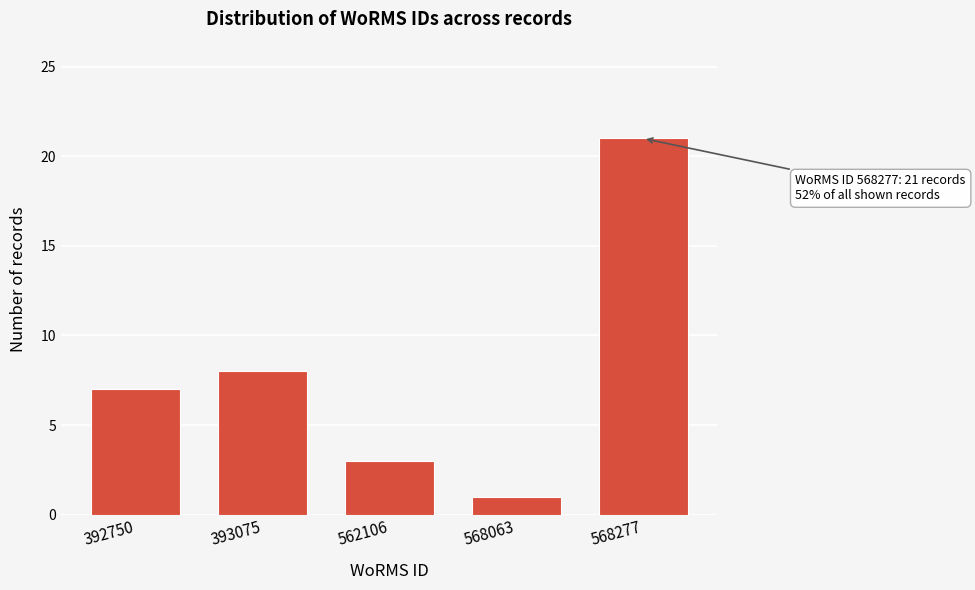

Reading right to left, extract all data points from this chart.

21	1	3	8	7